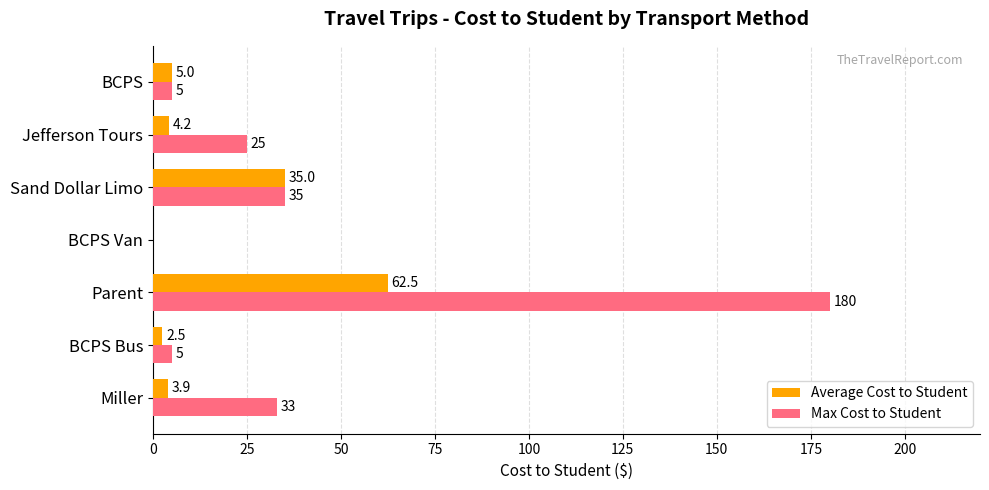

What is the sum of all Max Cost to Student values?

283.0